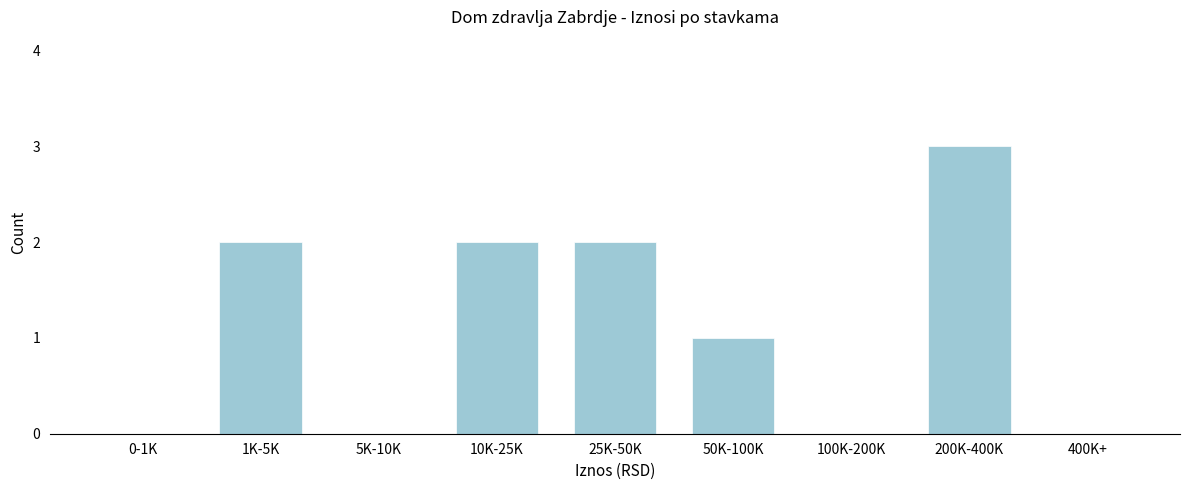

Reading left to right, list all the values displayed in this chart.

0-1K=0	1K-5K=2	5K-10K=0	10K-25K=2	25K-50K=2	50K-100K=1	100K-200K=0	200K-400K=3	400K+=0